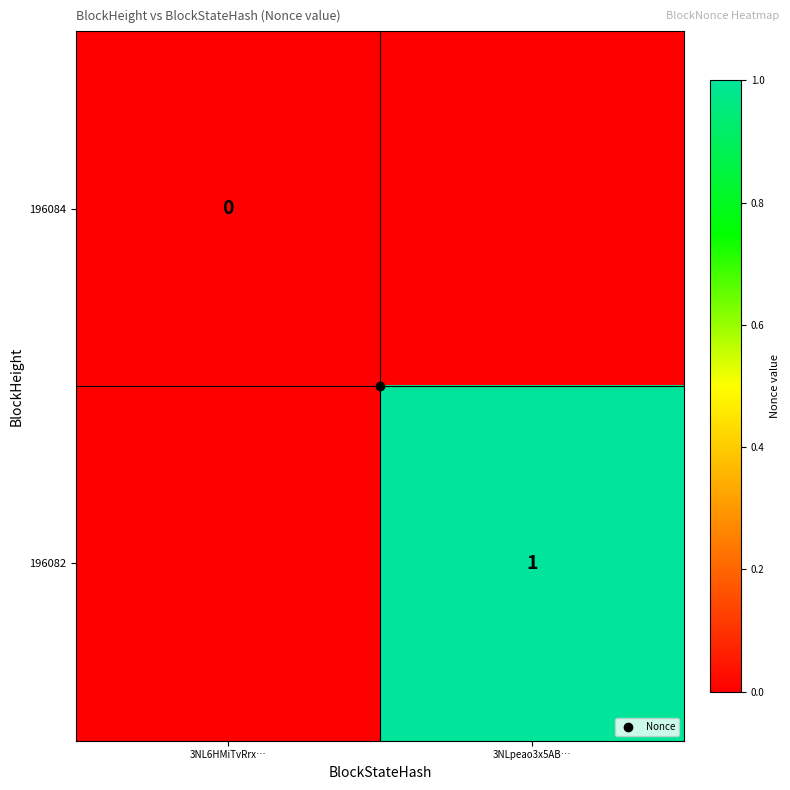

List the series in order of their peak value, highest first.

196084, 196082